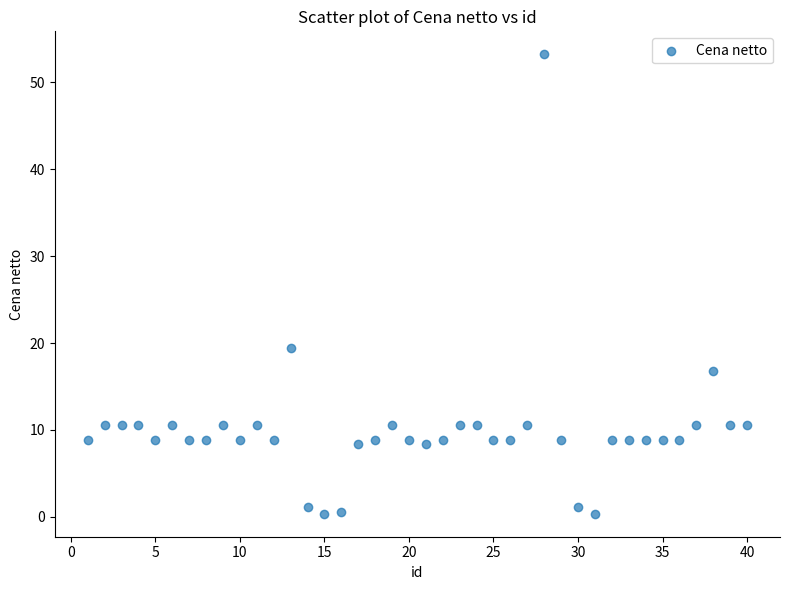

What Y value in the scatter plot is closest to 26?

19.4